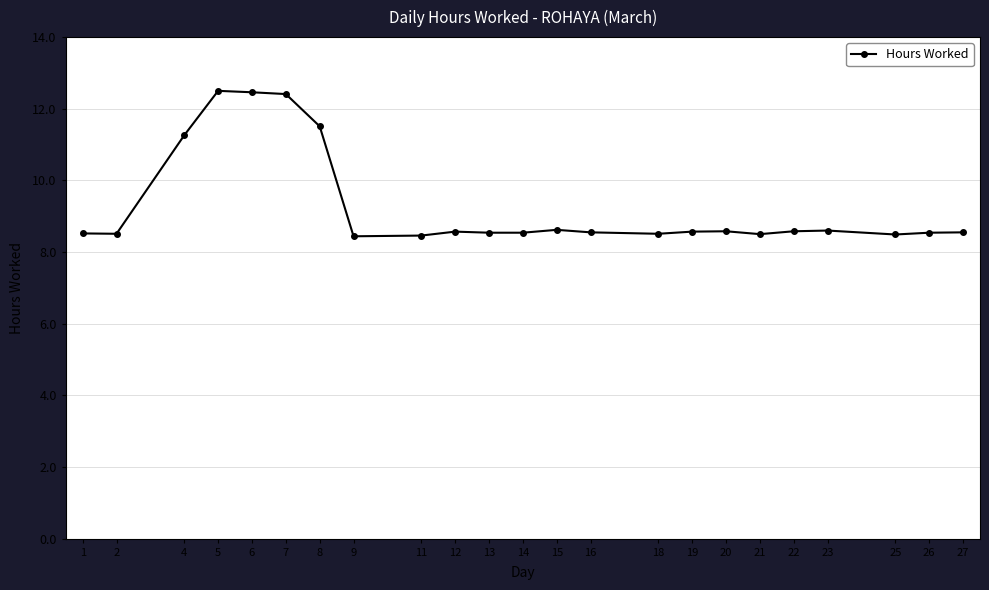

What is the smallest value displayed?

8.4